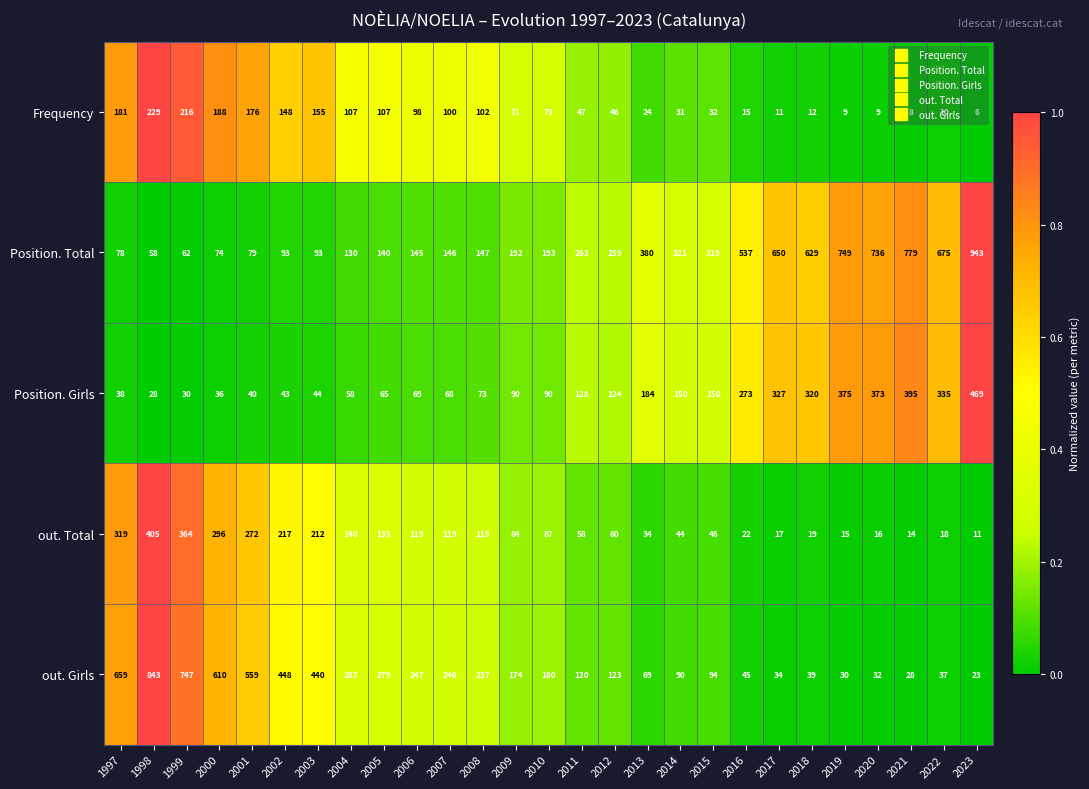

At 1998, list the series in order from smallest to largest.

Position. Girls, Position. Total, Frequency, out. Total, out. Girls